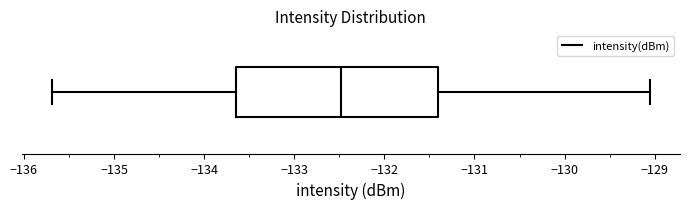

Read this box plot against the x-axis: the position of the median line, the range covered by the box, and the ends of both whiskers. The values are not printed on the chart, so give them approximately, as read against the axis.

median -132.5, box -133.6 to -131.4, whiskers -135.7 to -129.1